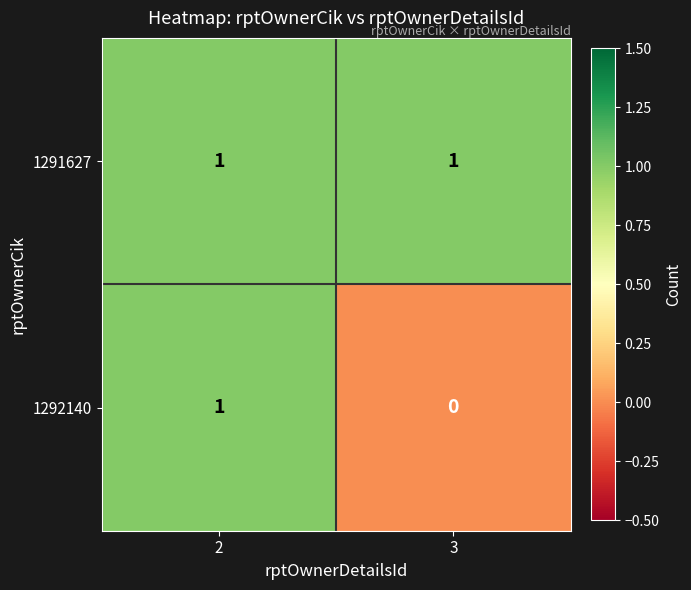

Is it true that 1291627 equals 2 at 2?

False